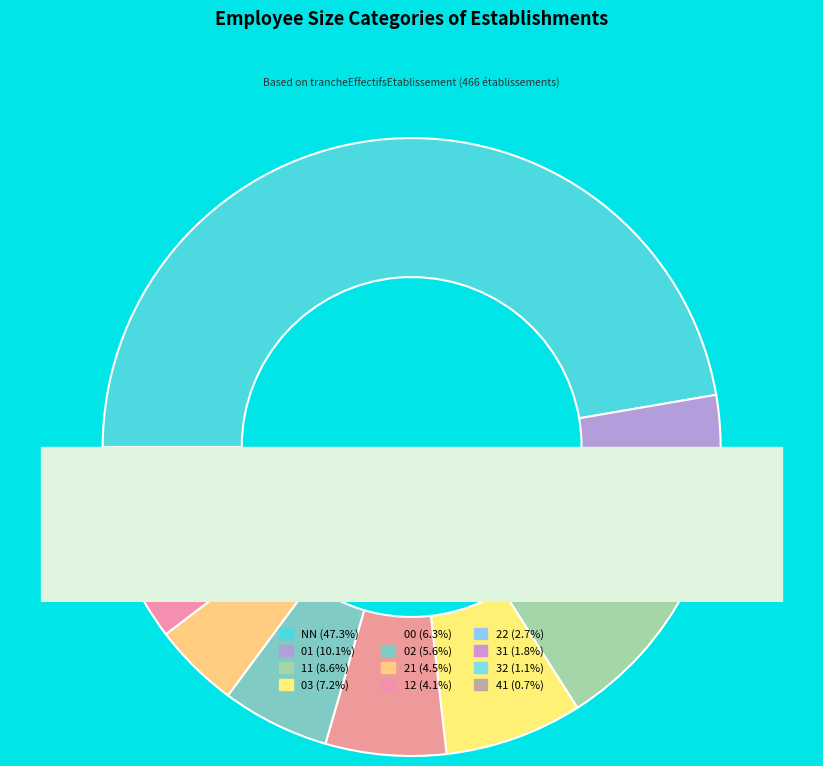

What is the largest slice in the pie chart?

NN